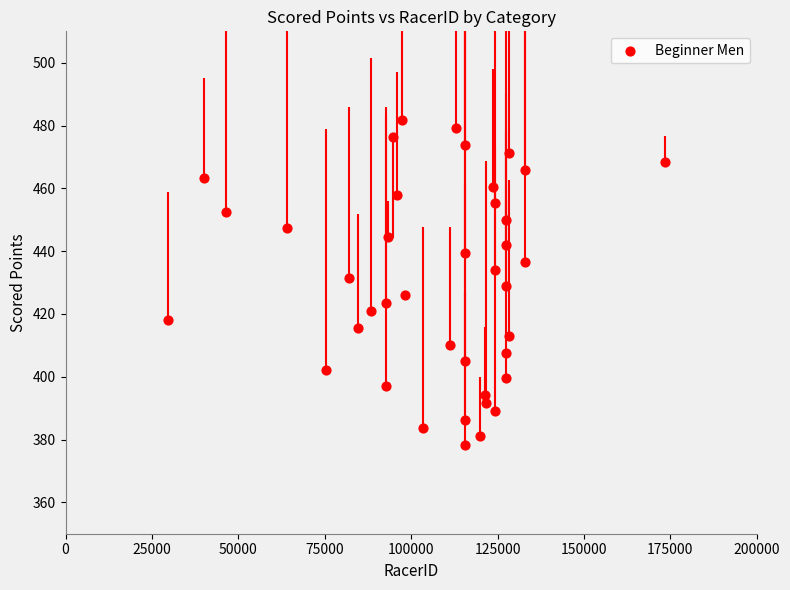

What is the range of X values (max minus min)?

143721.0